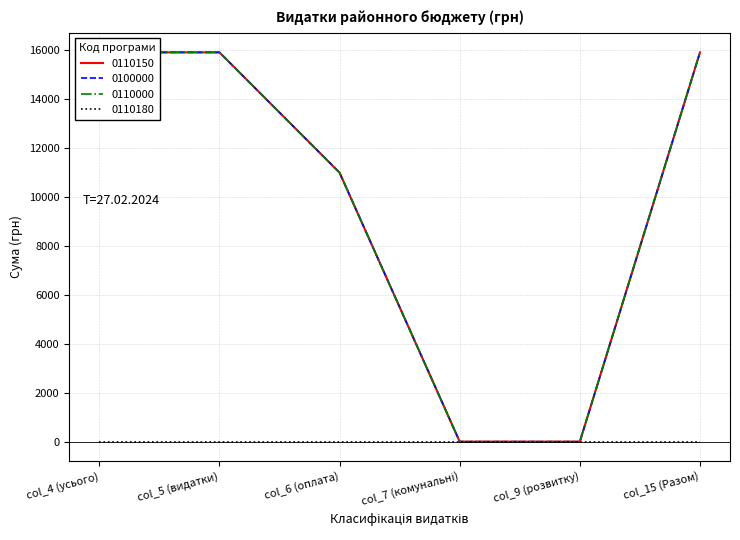

What is the average value of the 0110000 series?

9793